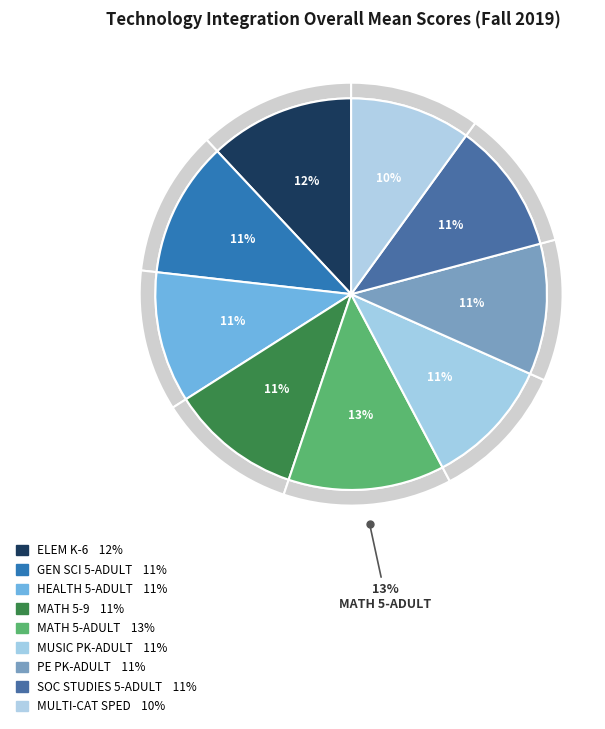

What is the smallest slice in the pie chart?

MULTI-CATEGORICAL SPECIAL EDUCATION